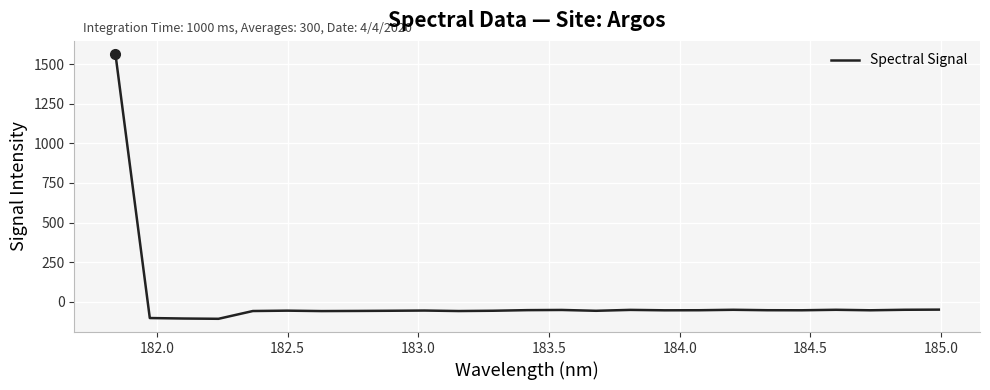

What is the maximum value shown in the chart?

1562.5